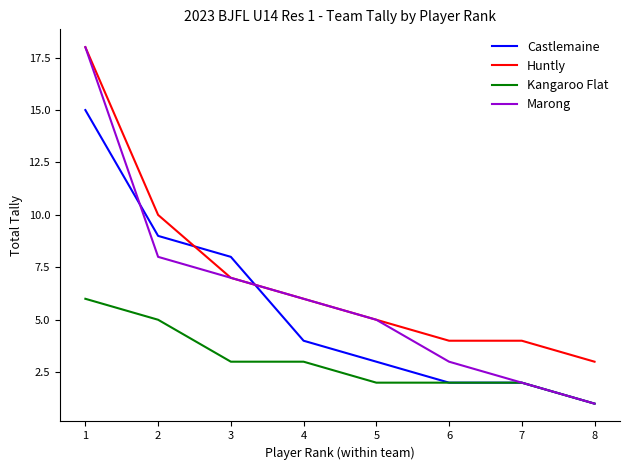

What are all the series names shown in the legend?

Castlemaine, Huntly, Kangaroo Flat, Marong